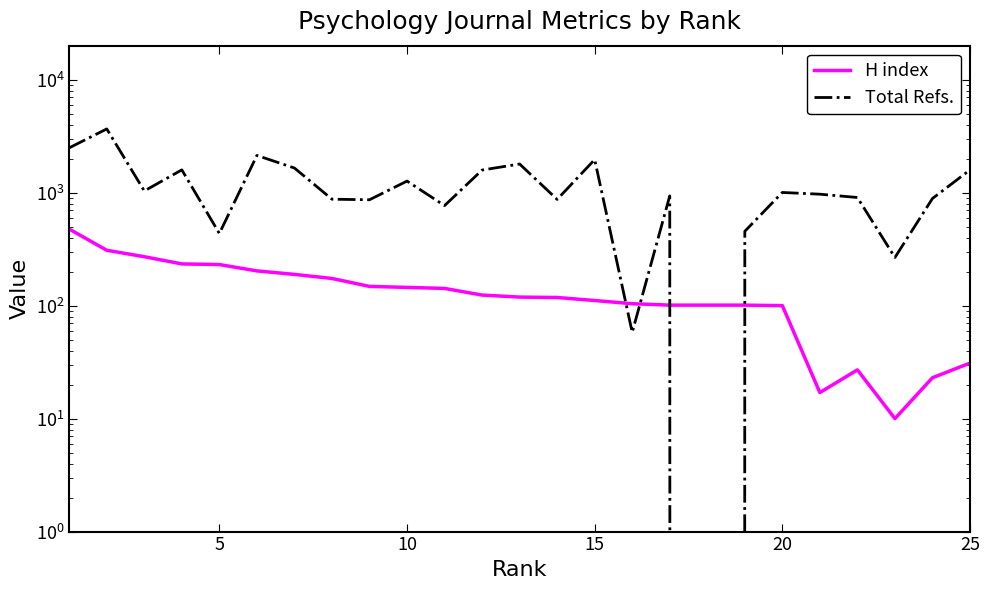

Rank the series by their average value, from lowest to highest.

H index, Total Refs.